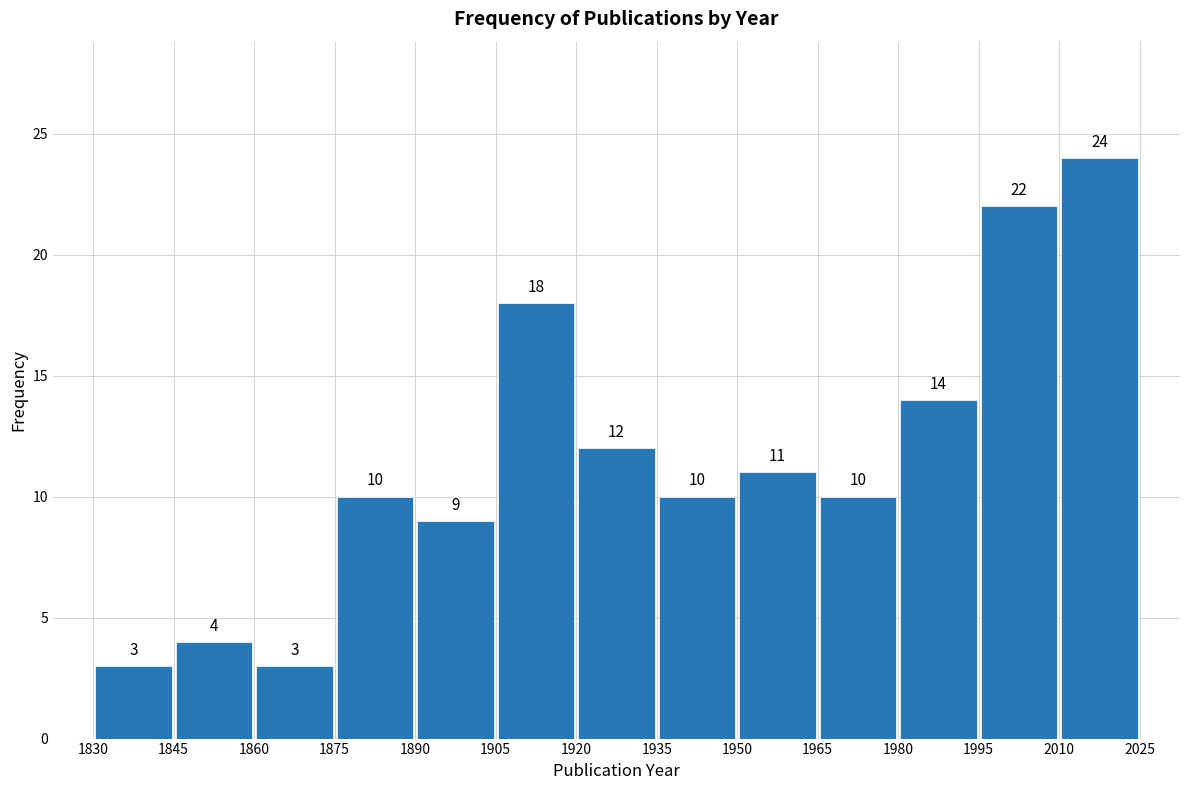

Reading left to right, list every bar in this chart as the range it spans on the x-axis followed by its height.

1830 to 1845: 3
1845 to 1860: 4
1860 to 1875: 3
1875 to 1890: 10
1890 to 1905: 9
1905 to 1920: 18
1920 to 1935: 12
1935 to 1950: 10
1950 to 1965: 11
1965 to 1980: 10
1980 to 1995: 14
1995 to 2010: 22
2010 to 2025: 24